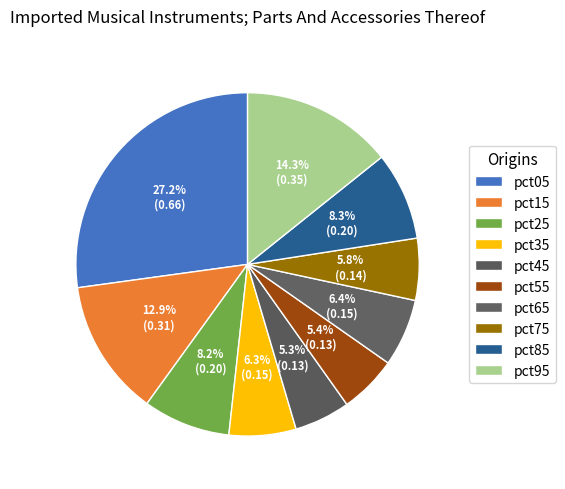

To the nearest percent, what percentage of the pie is pct25?

8%